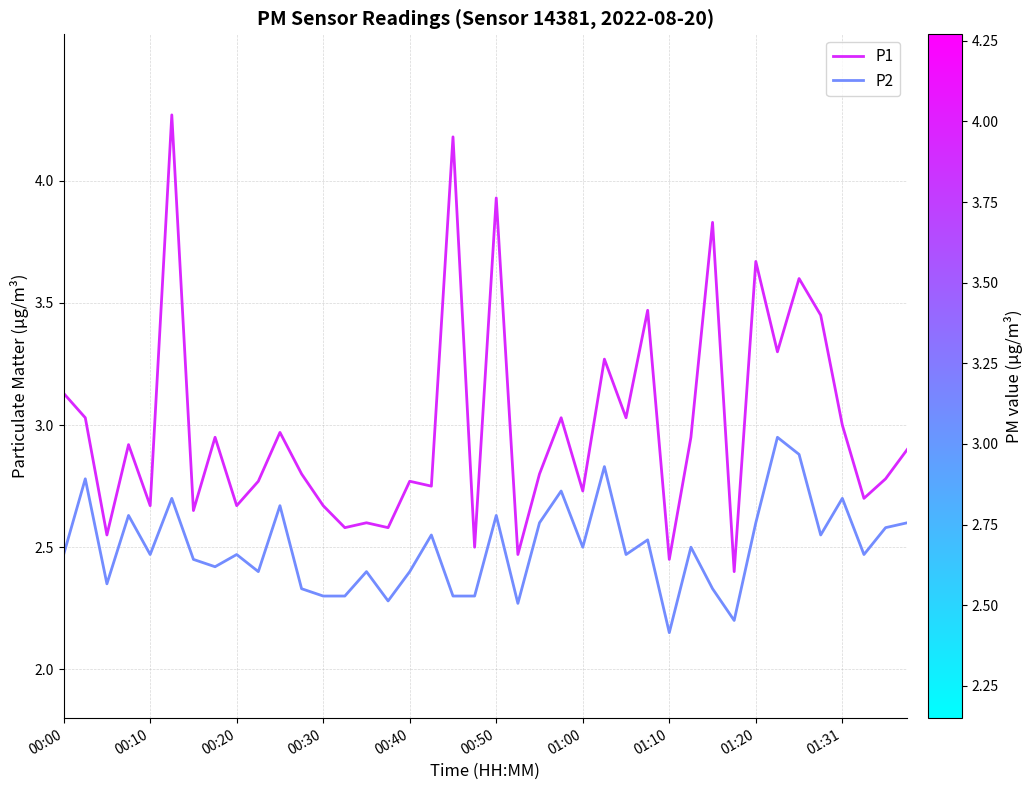

Which series has the largest range (max minus min)?

P1